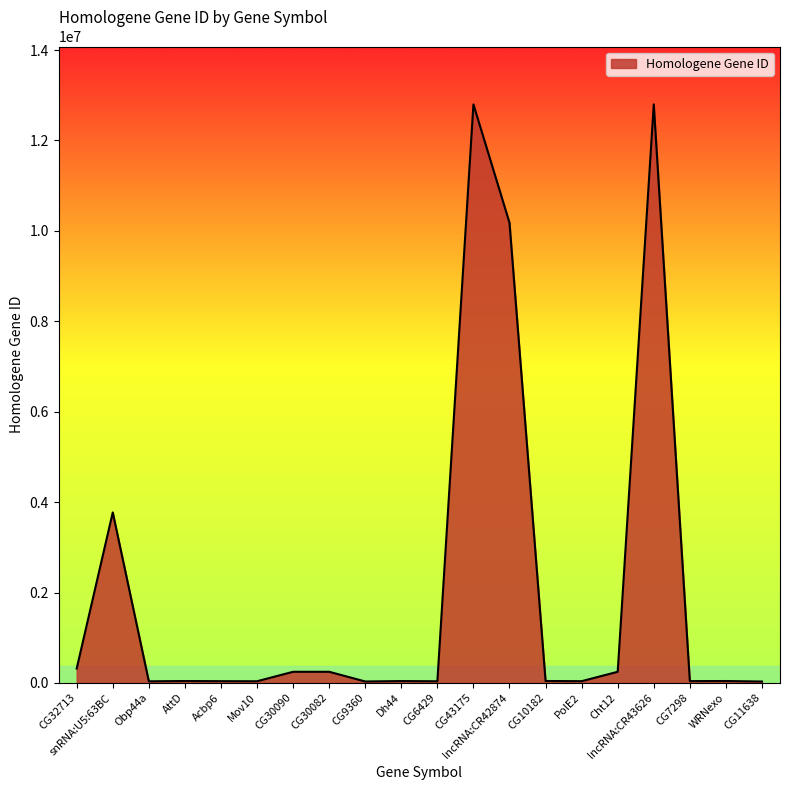

At which label is the value closest to 6414812?

snRNA:U5:63BC